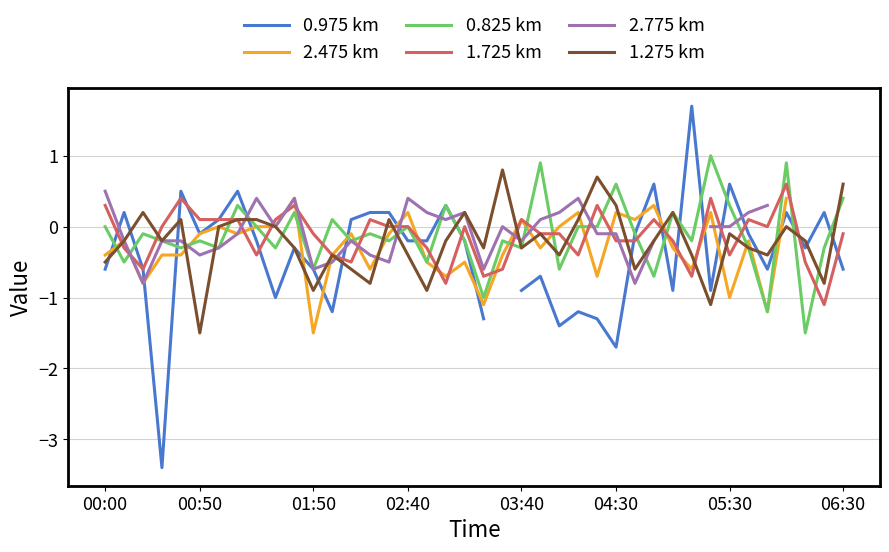

What is the minimum value for 1.275 km?

-1.5